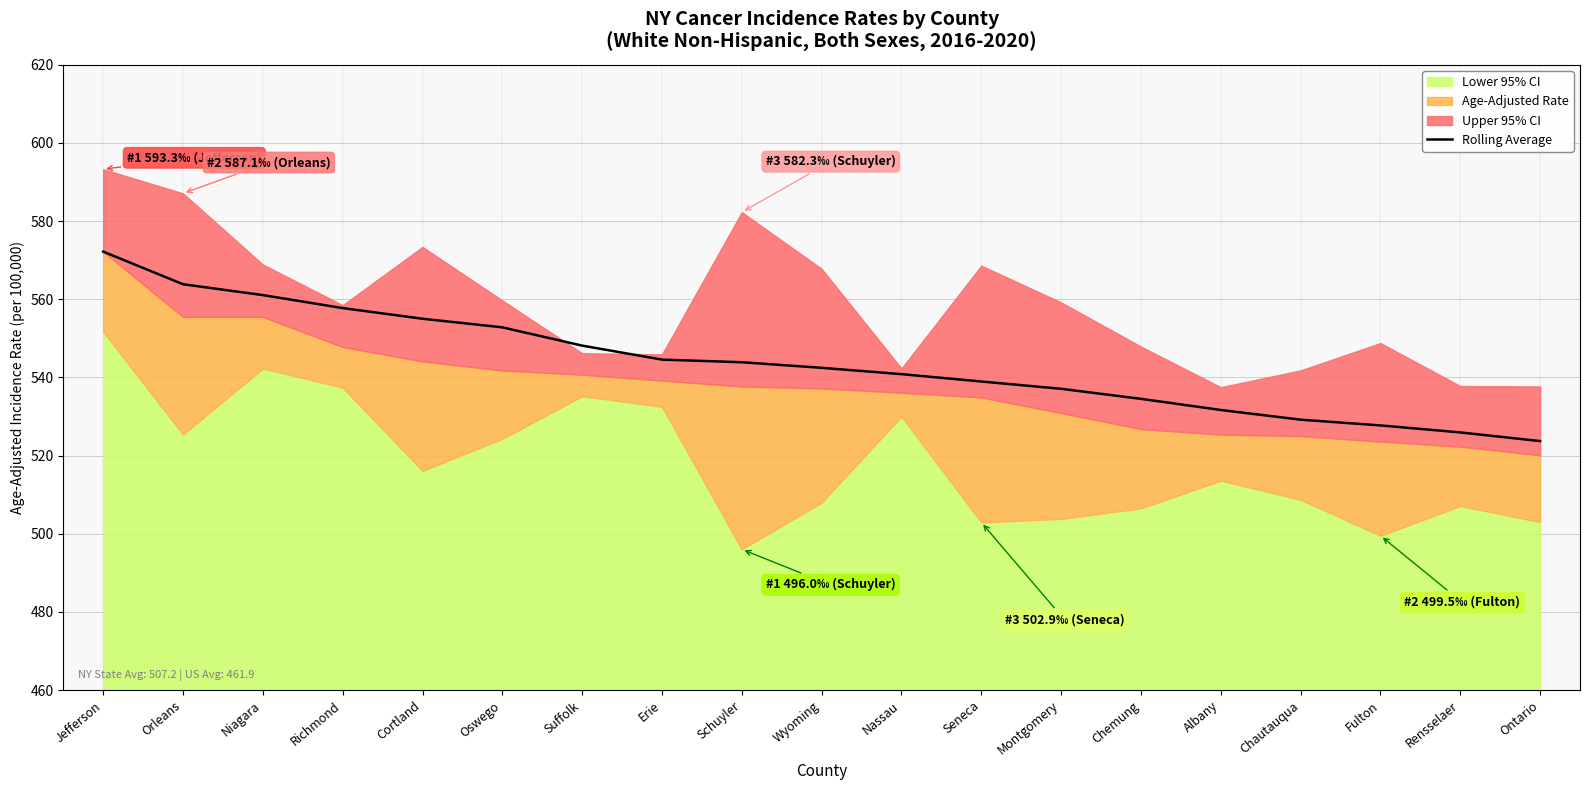

True or false: the data has more than 2 interior local peaks.

False